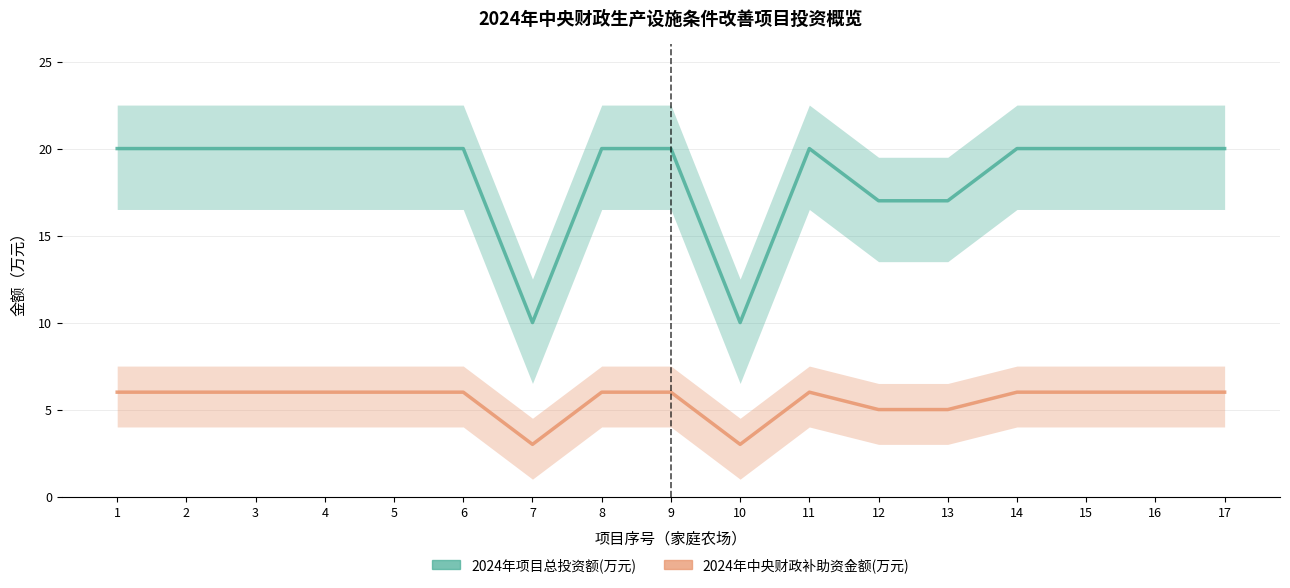

Does the chart display data point markers on the line(s)?

No